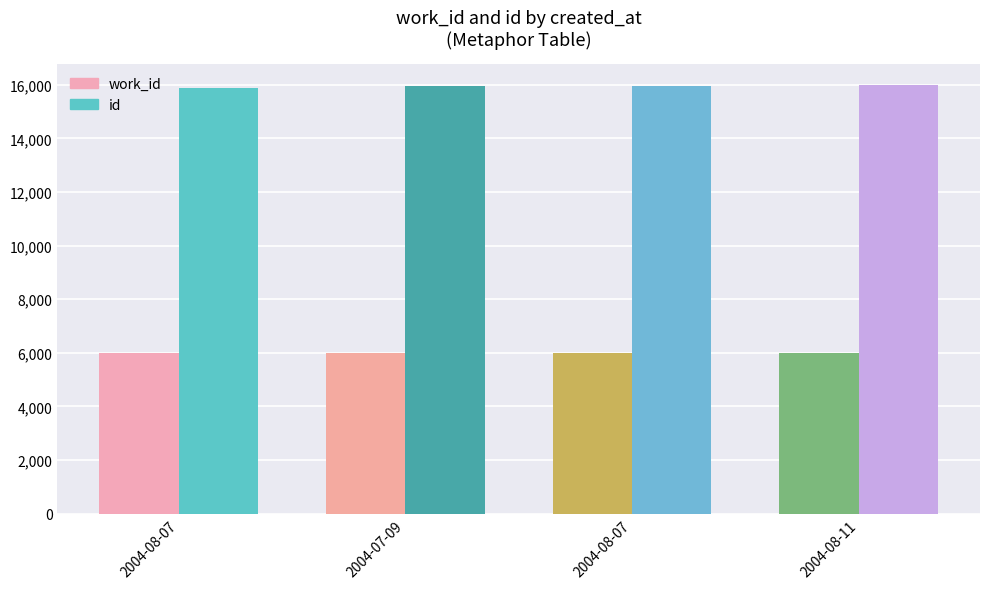

Reading left to right, transcribe all the data shown in this chart.

work_id: 5977	6008	6009	6011
id: 15888	15965	15968	15970